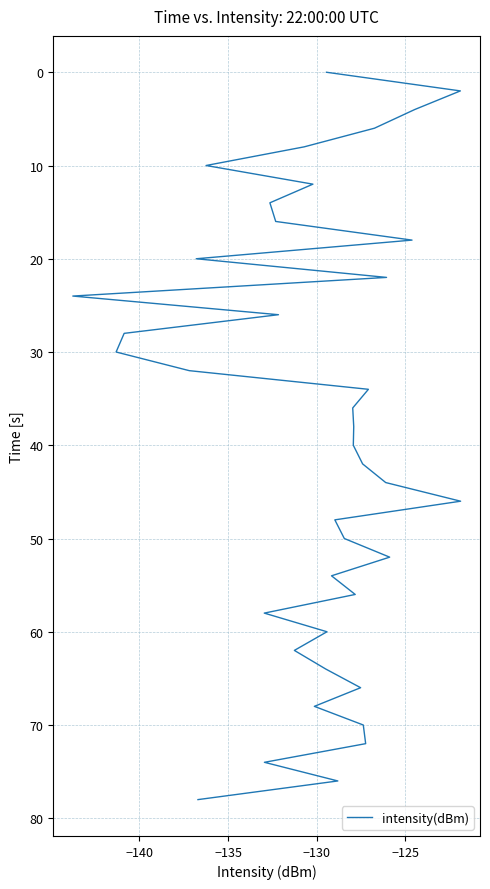

How many positive values are there?

39